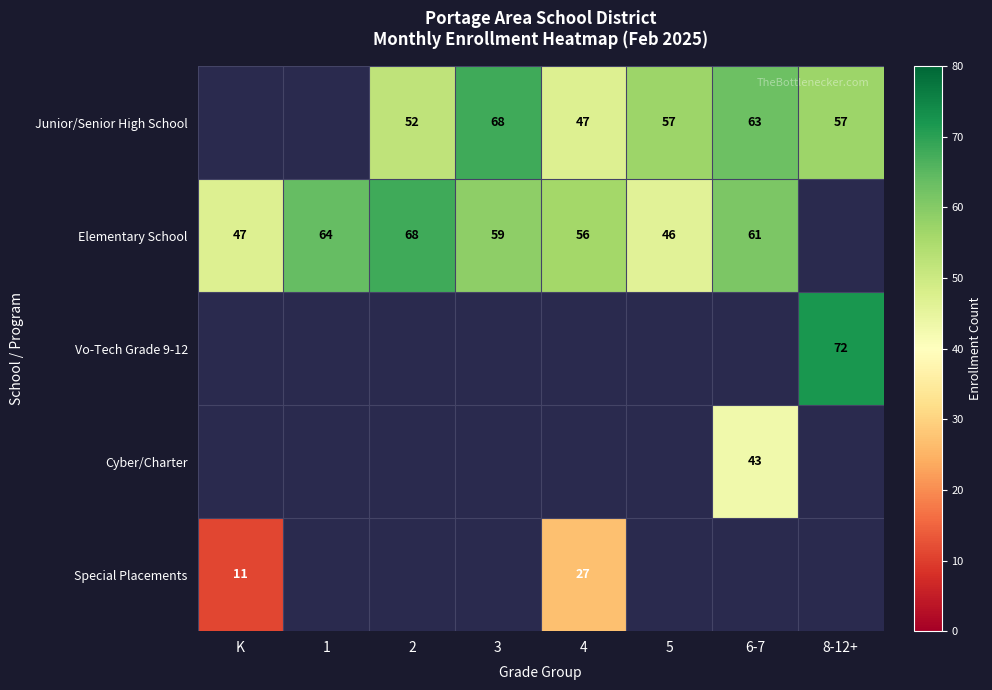

The value of Elementary School at 2 is 46. True or false?

False